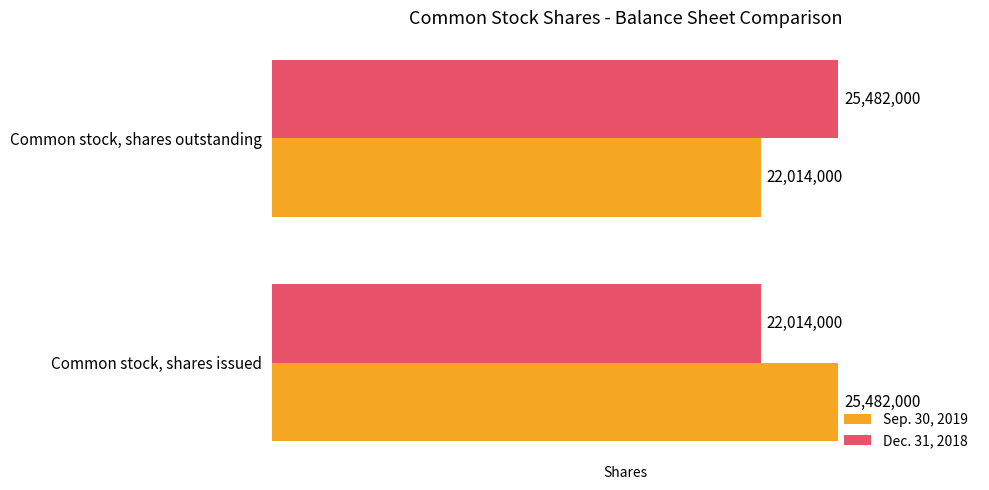

At Common stock, shares issued, list the series in order from smallest to largest.

Dec. 31, 2018, Sep. 30, 2019